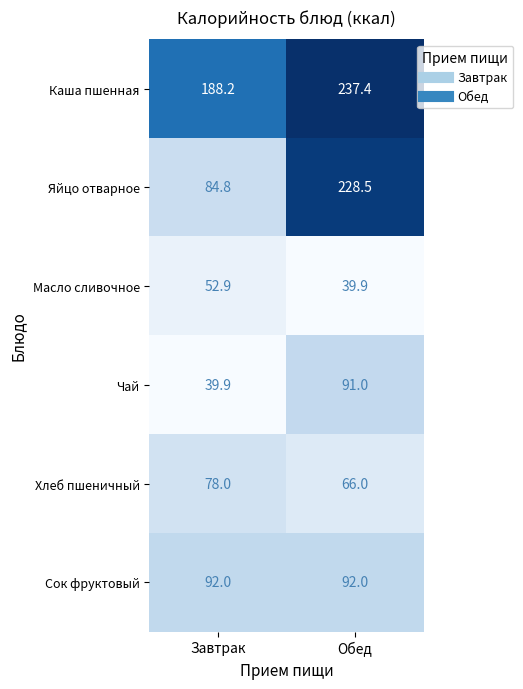

How many values in the Масло сливочное series exceed 52?

1